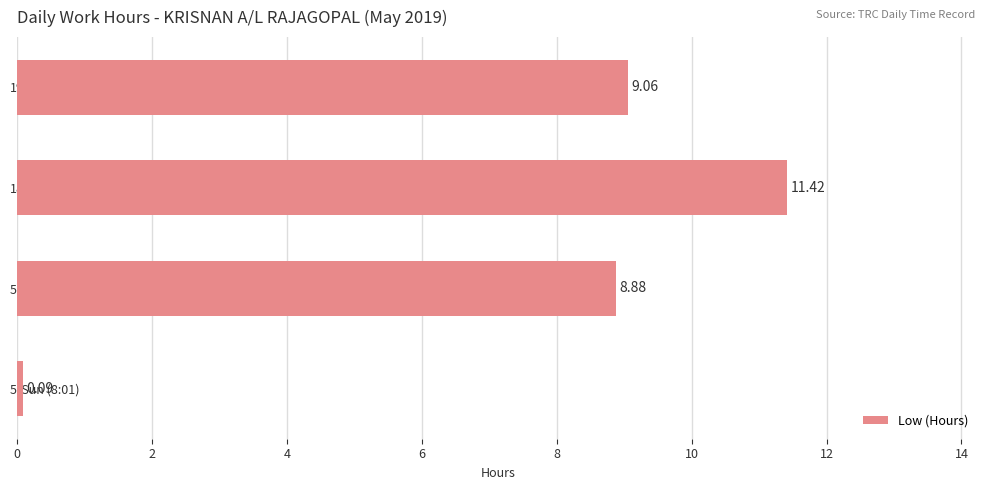

What is the difference between the maximum and minimum values?

11.3